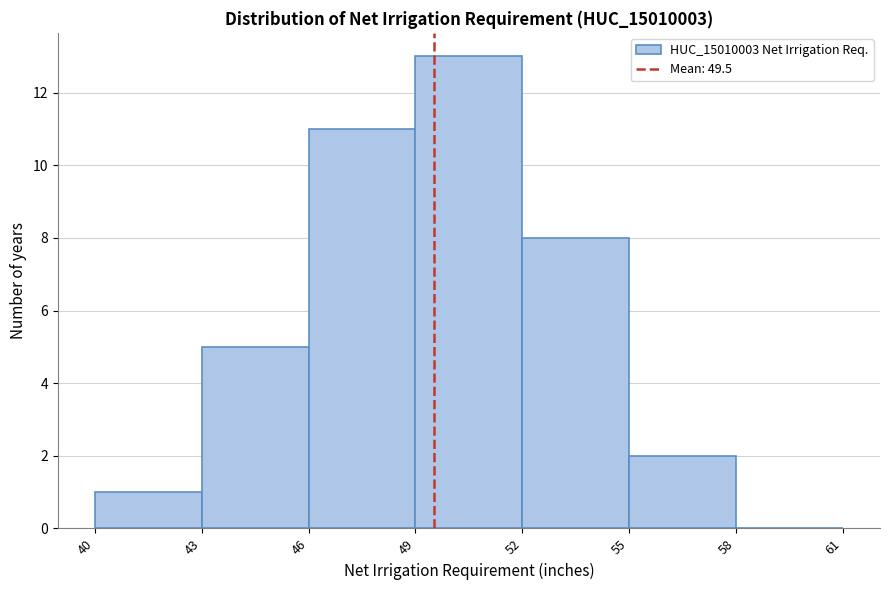

Reading left to right, list every bar in this chart as the range it spans on the x-axis followed by its height. The values are not printed on the chart, so give them approximately, as read against the axis.

40 to 43: 1
43 to 46: 5
46 to 49: 11
49 to 52: 13
52 to 55: 8
55 to 58: 2
58 to 61: 0